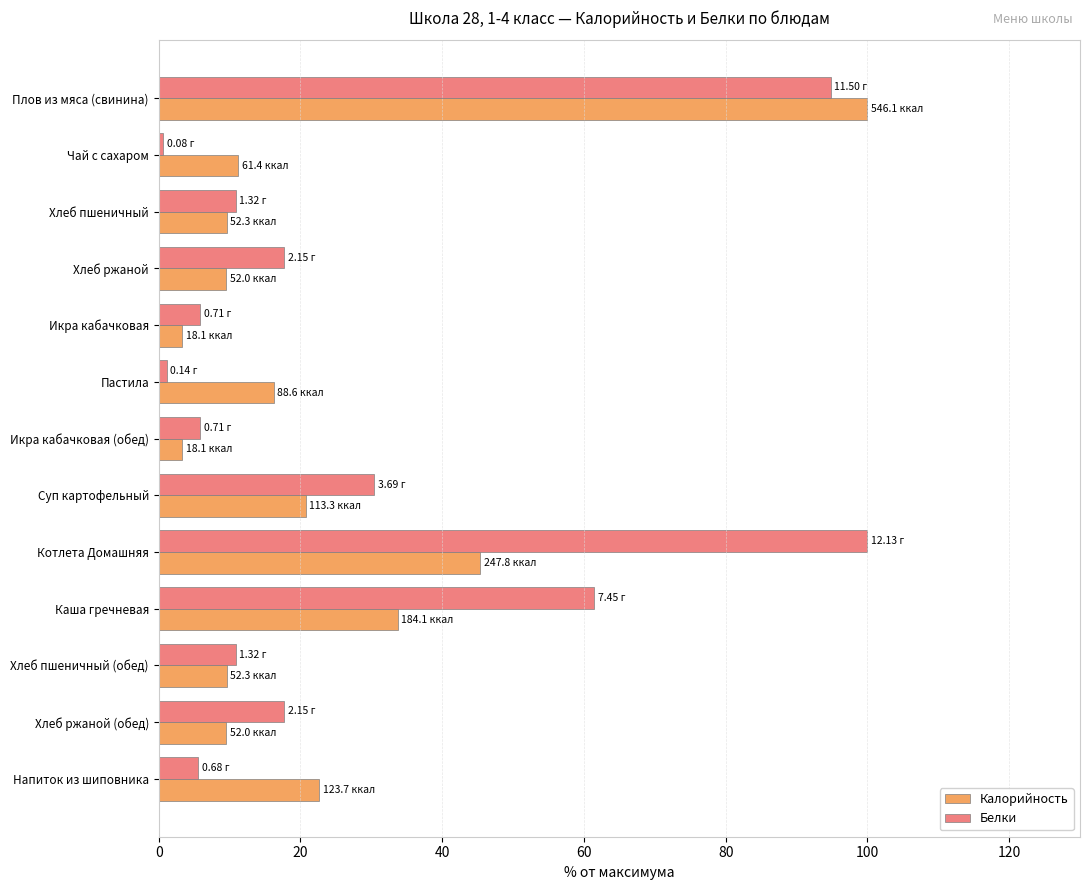

At how many categories does at least one series exceed 65?

2